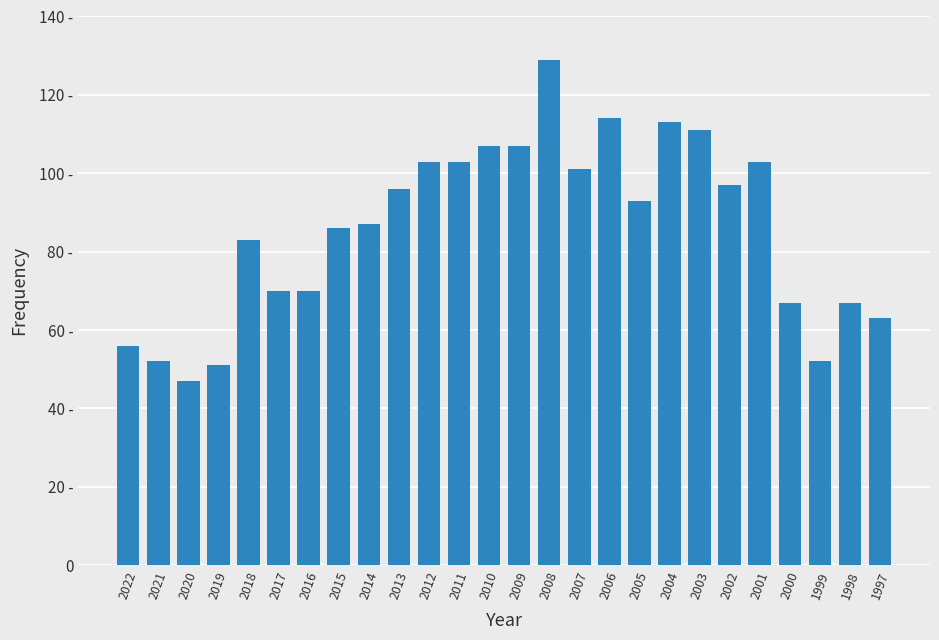

What is the maximum value shown in the chart?

129